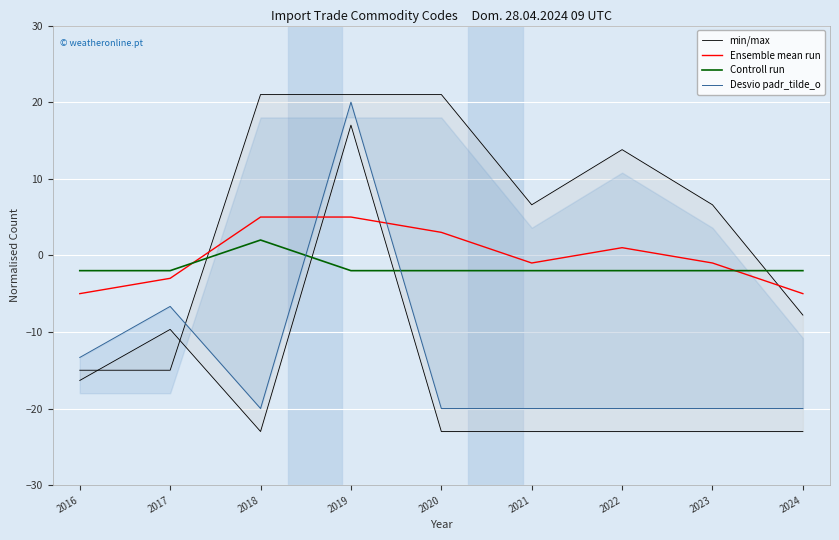

At which label does Ensemble mean run first exceed -1?

2018